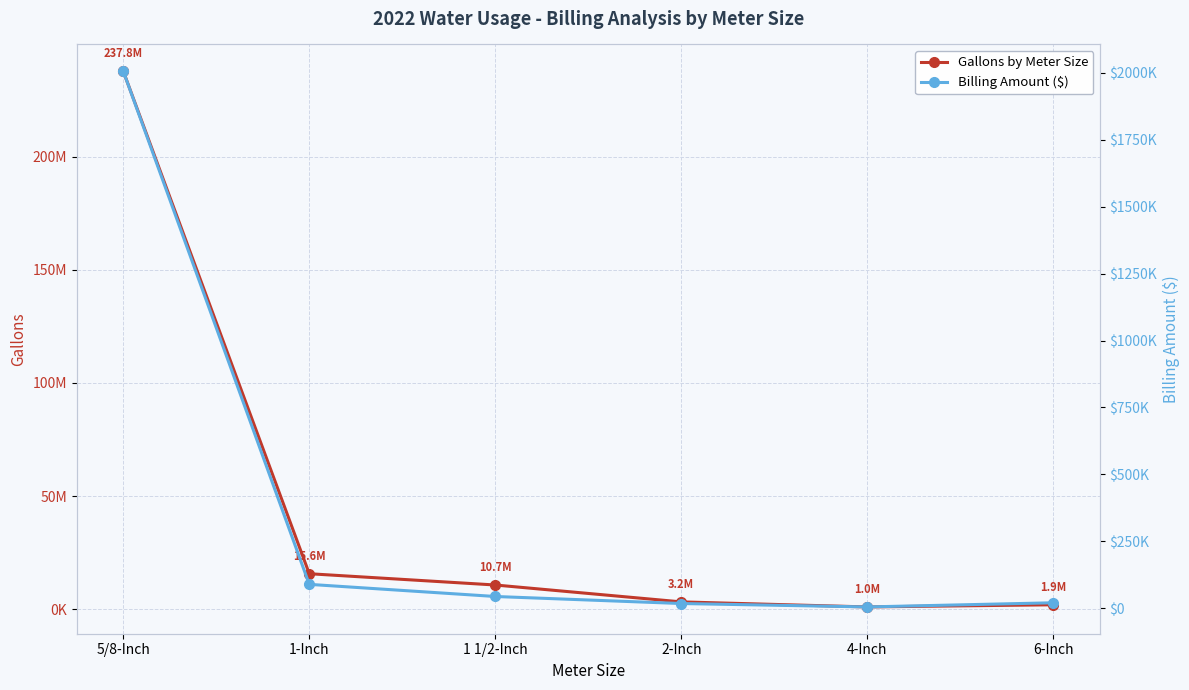

What is the sum of the Billing Amount ($) values at 2-Inch and 5/8-Inch?

2023431.4